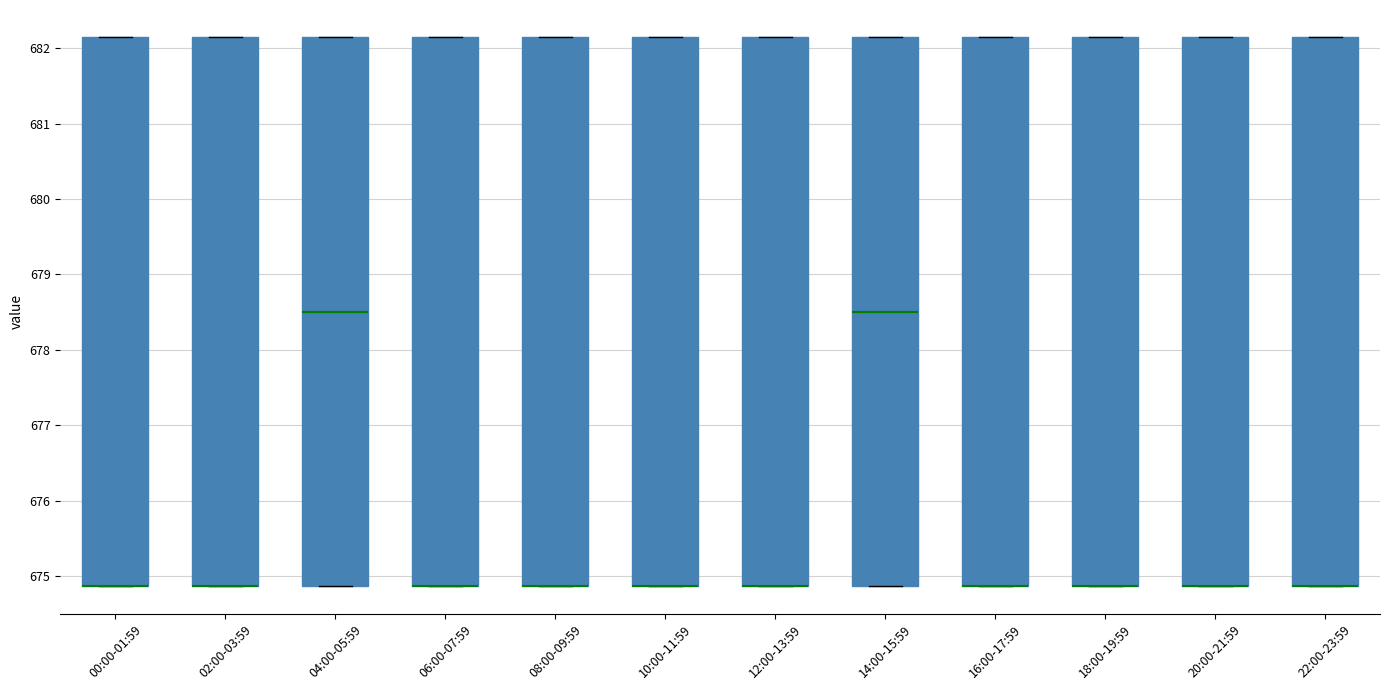

Reading left to right, read every box against the y-axis: the position of its median line, the range the box covers, and the ends of its whiskers. The values are not printed on the chart, so give them approximately, as read against the axis.

00:00-01:59: median 674.9 (drawn on the box's lower edge), box 674.9 to 682.1, whiskers 674.9 to 682.1
02:00-03:59: median 674.9 (drawn on the box's lower edge), box 674.9 to 682.1, whiskers 674.9 to 682.1
04:00-05:59: median 678.5, box 674.9 to 682.1, whiskers 674.9 to 682.1
06:00-07:59: median 674.9 (drawn on the box's lower edge), box 674.9 to 682.1, whiskers 674.9 to 682.1
08:00-09:59: median 674.9 (drawn on the box's lower edge), box 674.9 to 682.1, whiskers 674.9 to 682.1
10:00-11:59: median 674.9 (drawn on the box's lower edge), box 674.9 to 682.1, whiskers 674.9 to 682.1
12:00-13:59: median 674.9 (drawn on the box's lower edge), box 674.9 to 682.1, whiskers 674.9 to 682.1
14:00-15:59: median 678.5, box 674.9 to 682.1, whiskers 674.9 to 682.1
16:00-17:59: median 674.9 (drawn on the box's lower edge), box 674.9 to 682.1, whiskers 674.9 to 682.1
18:00-19:59: median 674.9 (drawn on the box's lower edge), box 674.9 to 682.1, whiskers 674.9 to 682.1
20:00-21:59: median 674.9 (drawn on the box's lower edge), box 674.9 to 682.1, whiskers 674.9 to 682.1
22:00-23:59: median 674.9 (drawn on the box's lower edge), box 674.9 to 682.1, whiskers 674.9 to 682.1